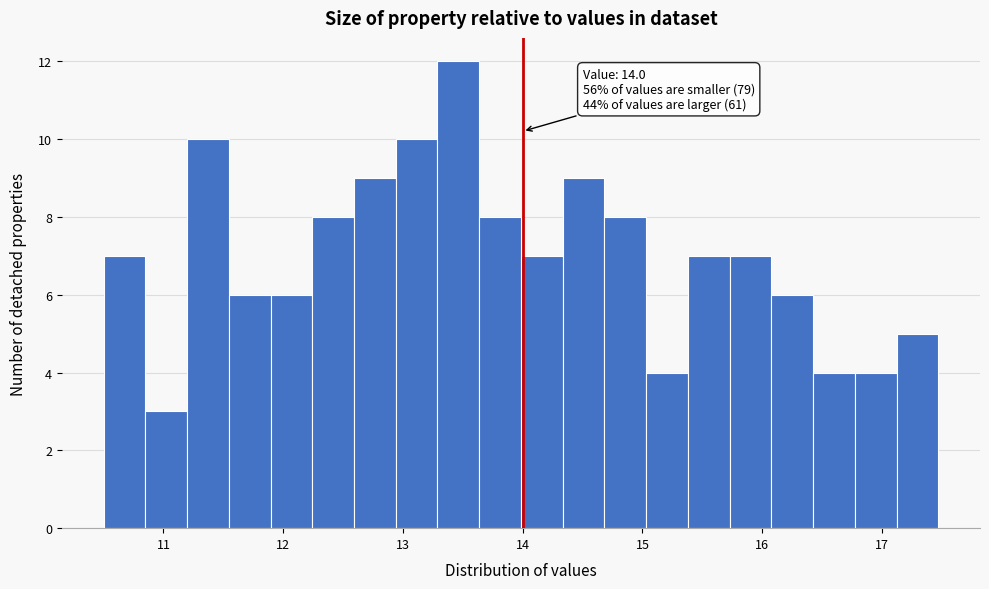

Read against the x-axis, roughly where is the centre of the tallest bar?

13.5